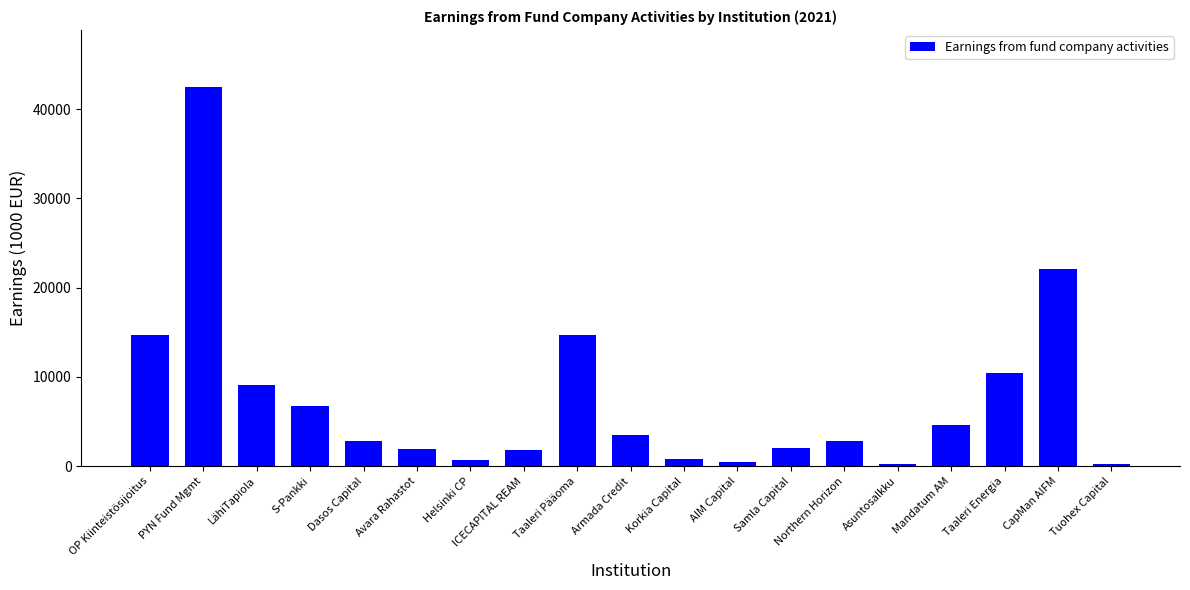

How many values are below 2838?

9